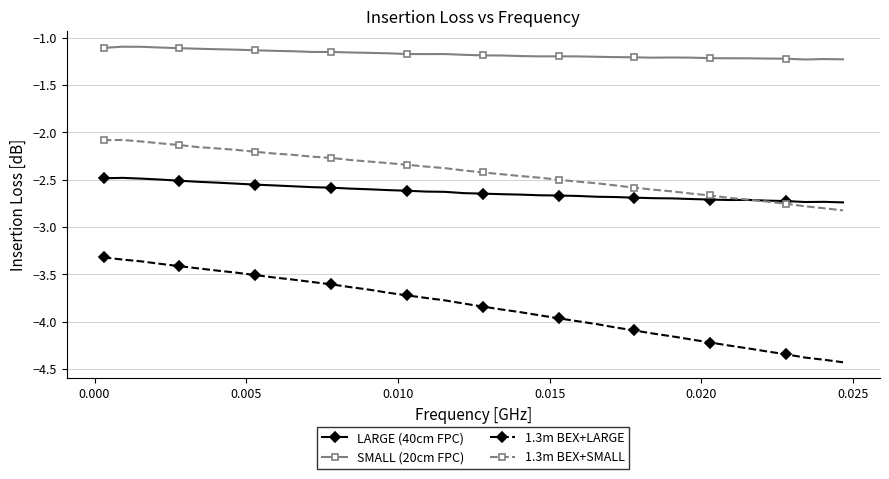

True or false: SMALL (20cm FPC) and 1.3m BEX+LARGE cross at least once.

False